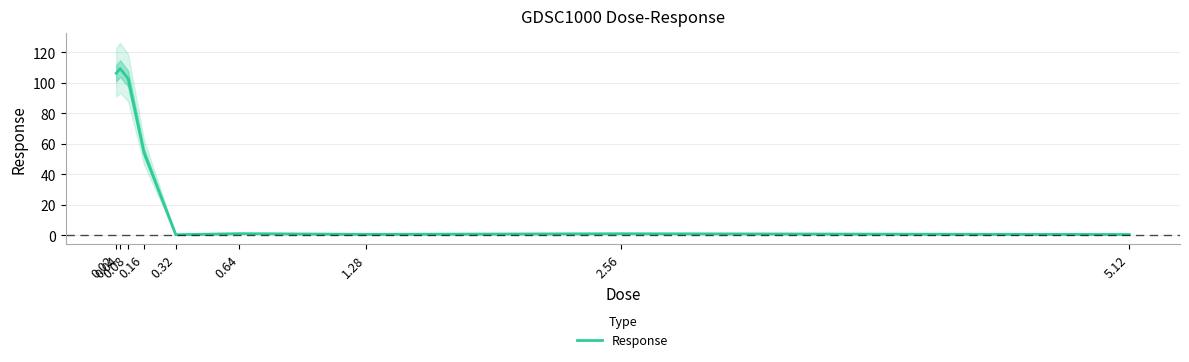

What is the sum of all values?

375.5